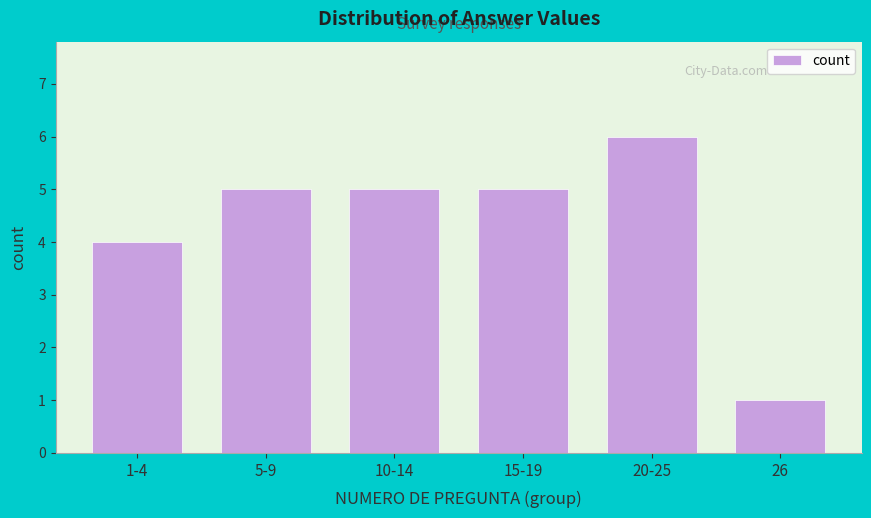

Reading left to right, list all the values displayed in this chart.

1-4=4	5-9=5	10-14=5	15-19=5	20-25=6	26=1